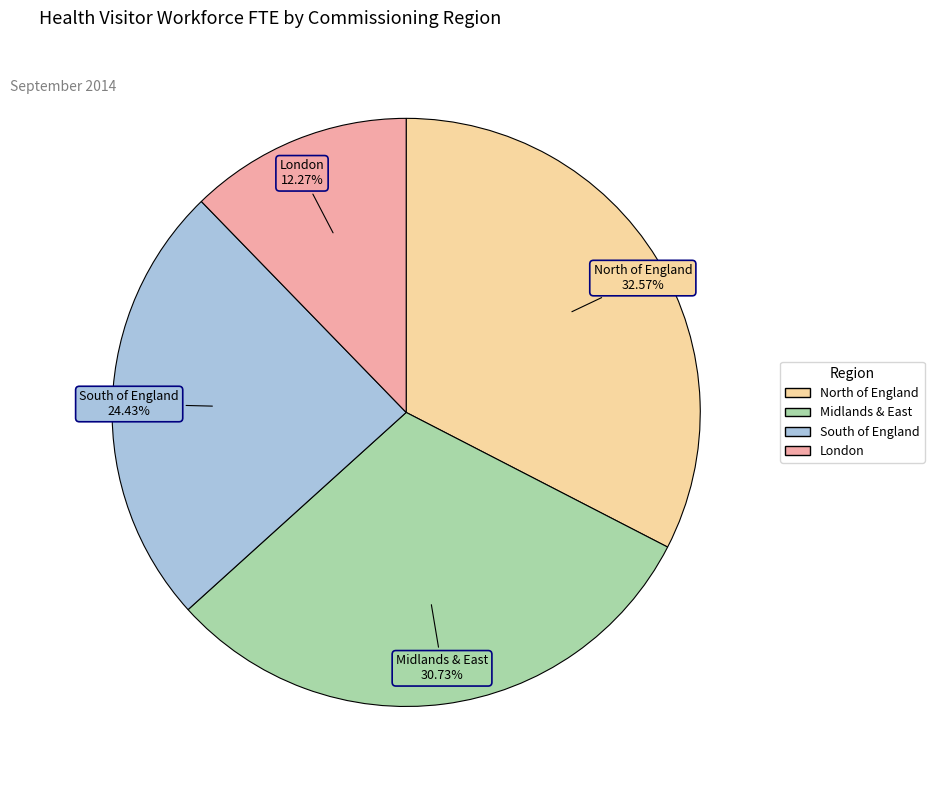

Count the number of slices in the pie.

4